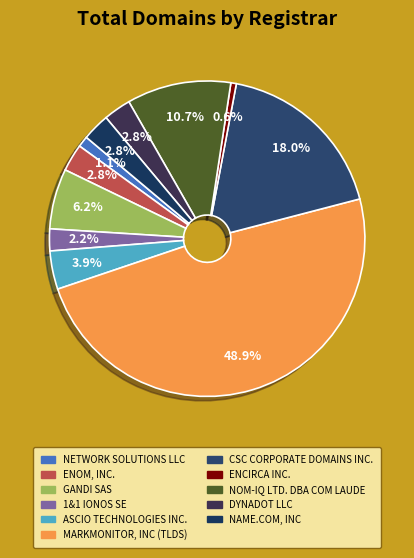

Which slice is the smallest?

ENCIRCA INC.